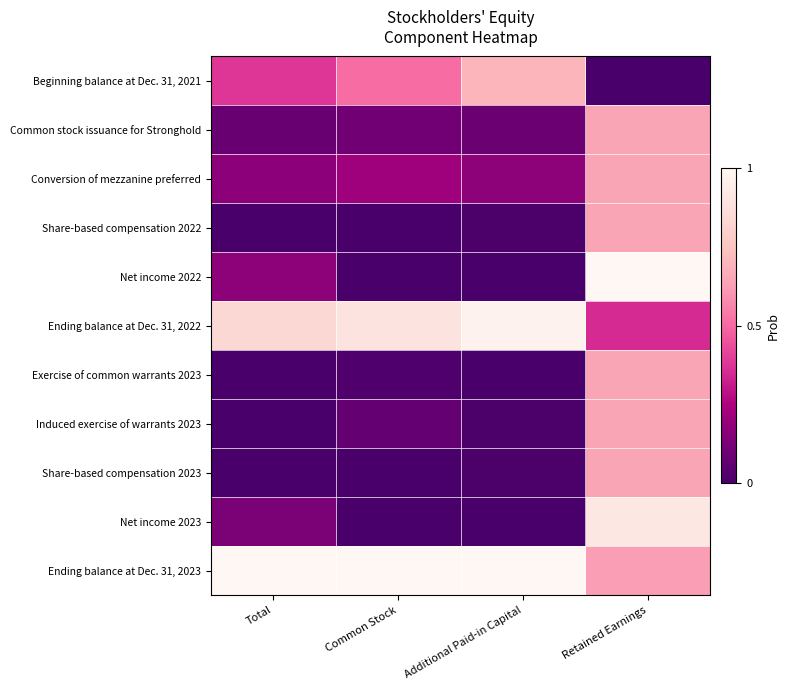

At which category is the sum across all series the highest?

Retained Earnings